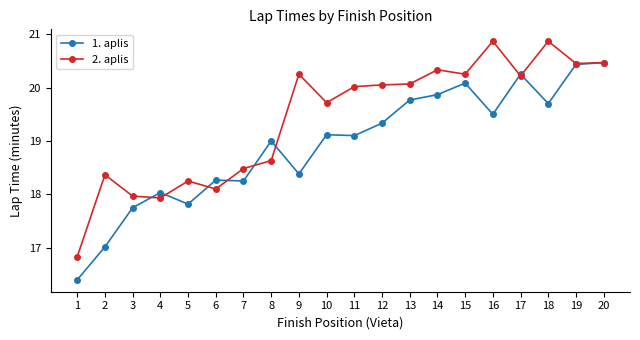

At which category does 2. aplis reach its first local peak?

2